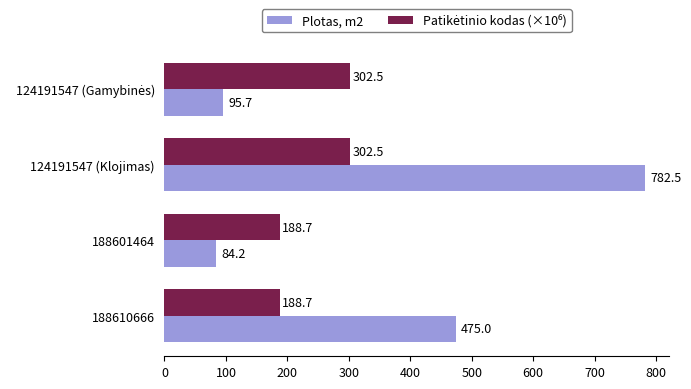

At which category is the sum across all series the highest?

124191547 (Klojimas)